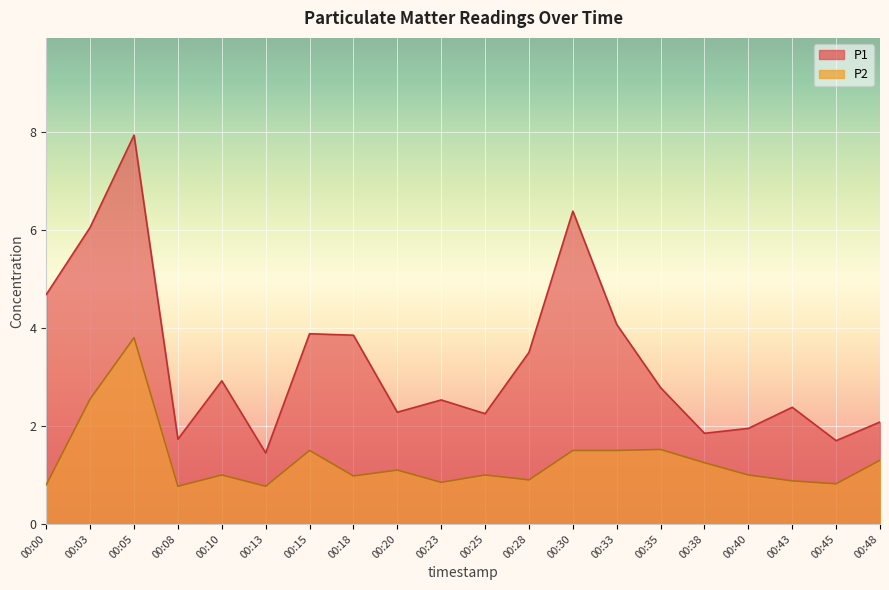

True or false: P1 has a value of 9.9 at 00:30.

False